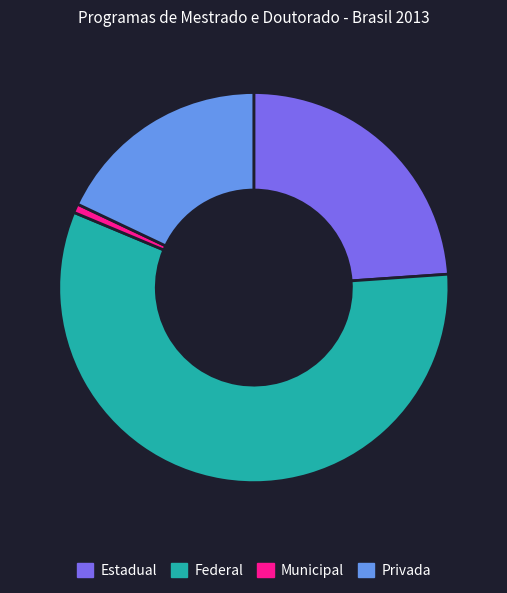

The Federal slice represents 71% of the pie. True or false?

False